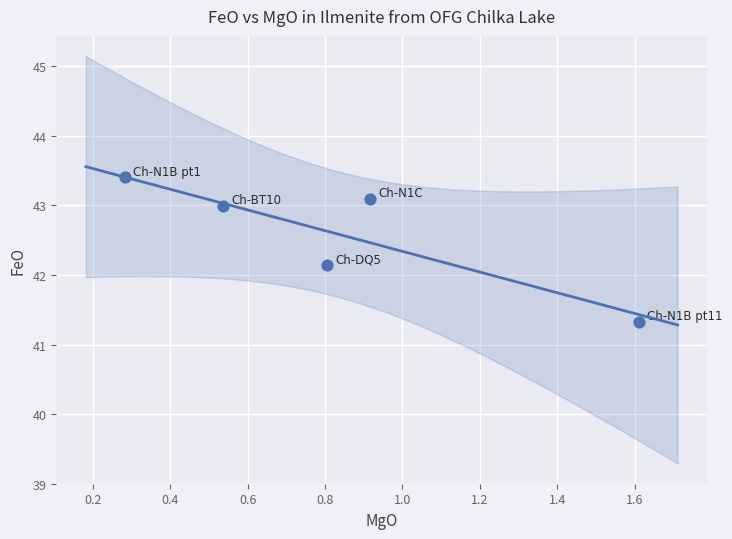

What Y value in the scatter plot is closest to 42?

42.1